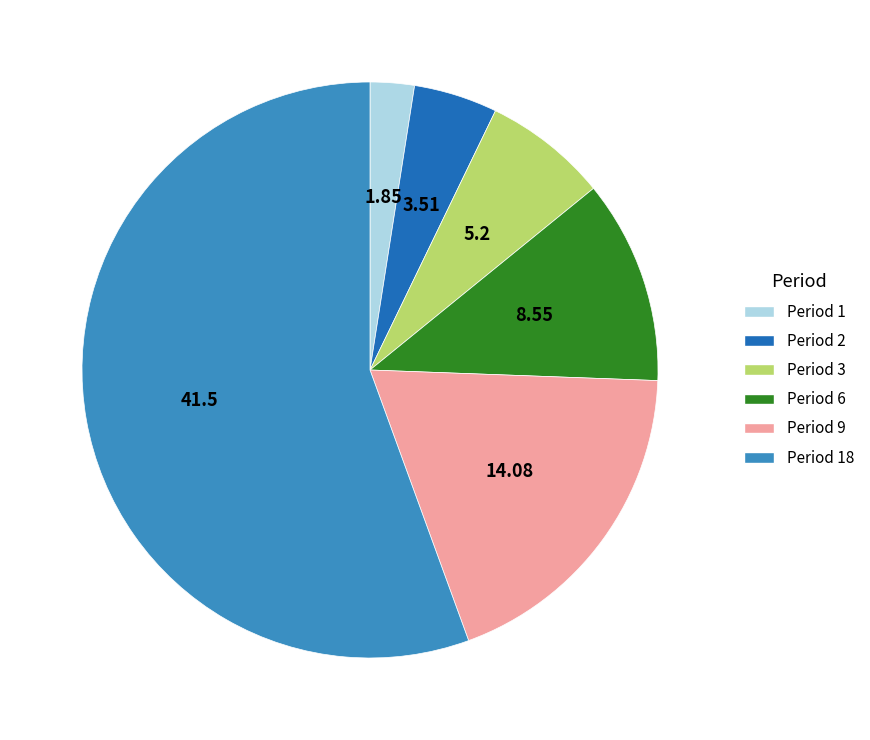

Which category has the smallest portion of the pie?

Period 1